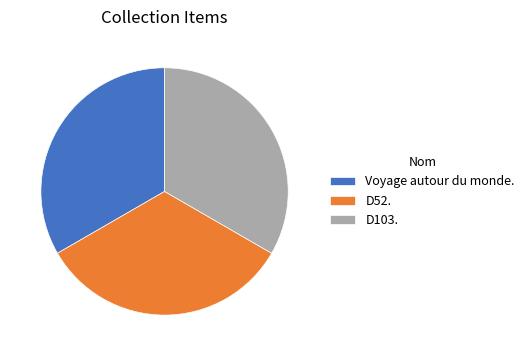

Is there a majority slice in this chart?

No